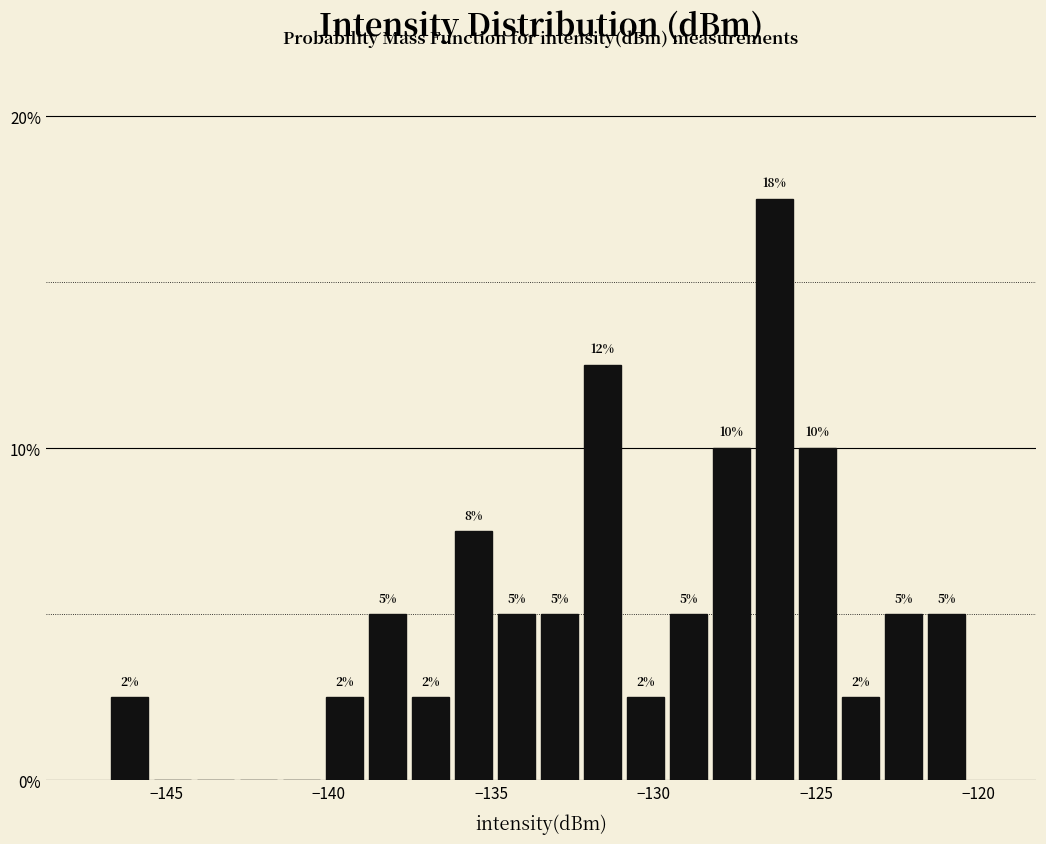

Read against the x-axis, roughly where is the centre of the tallest bar?

-126.5